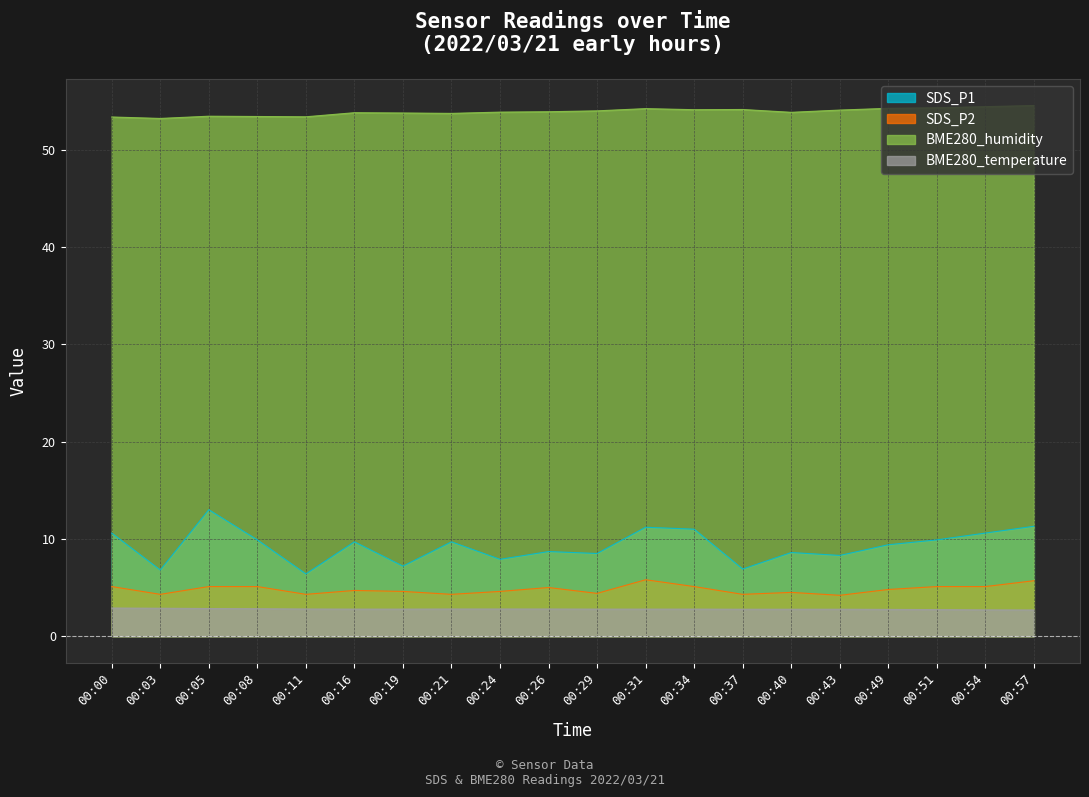

How many interior local valleys does the SDS_P2 series have?

6